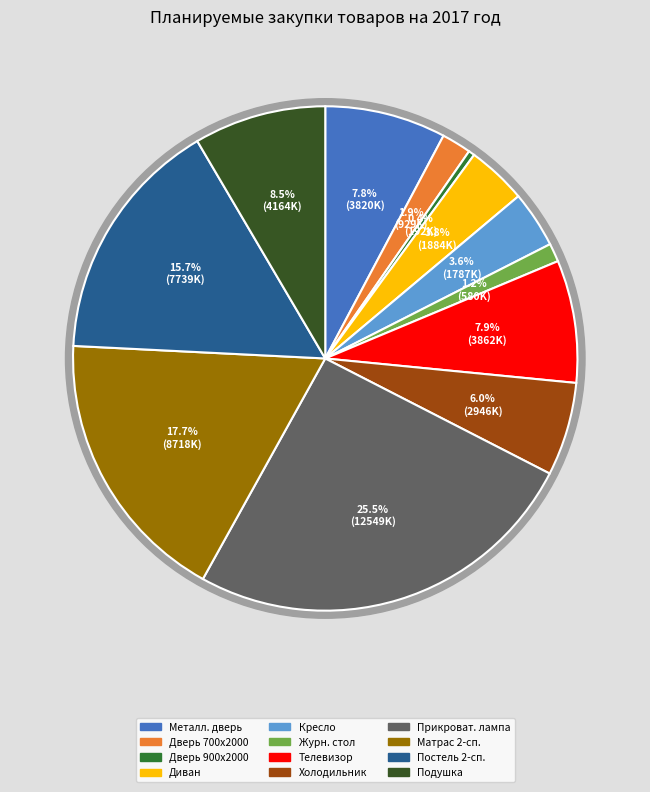

What is the change in value from Журнальный стол to Телевизор?

+3281540.9